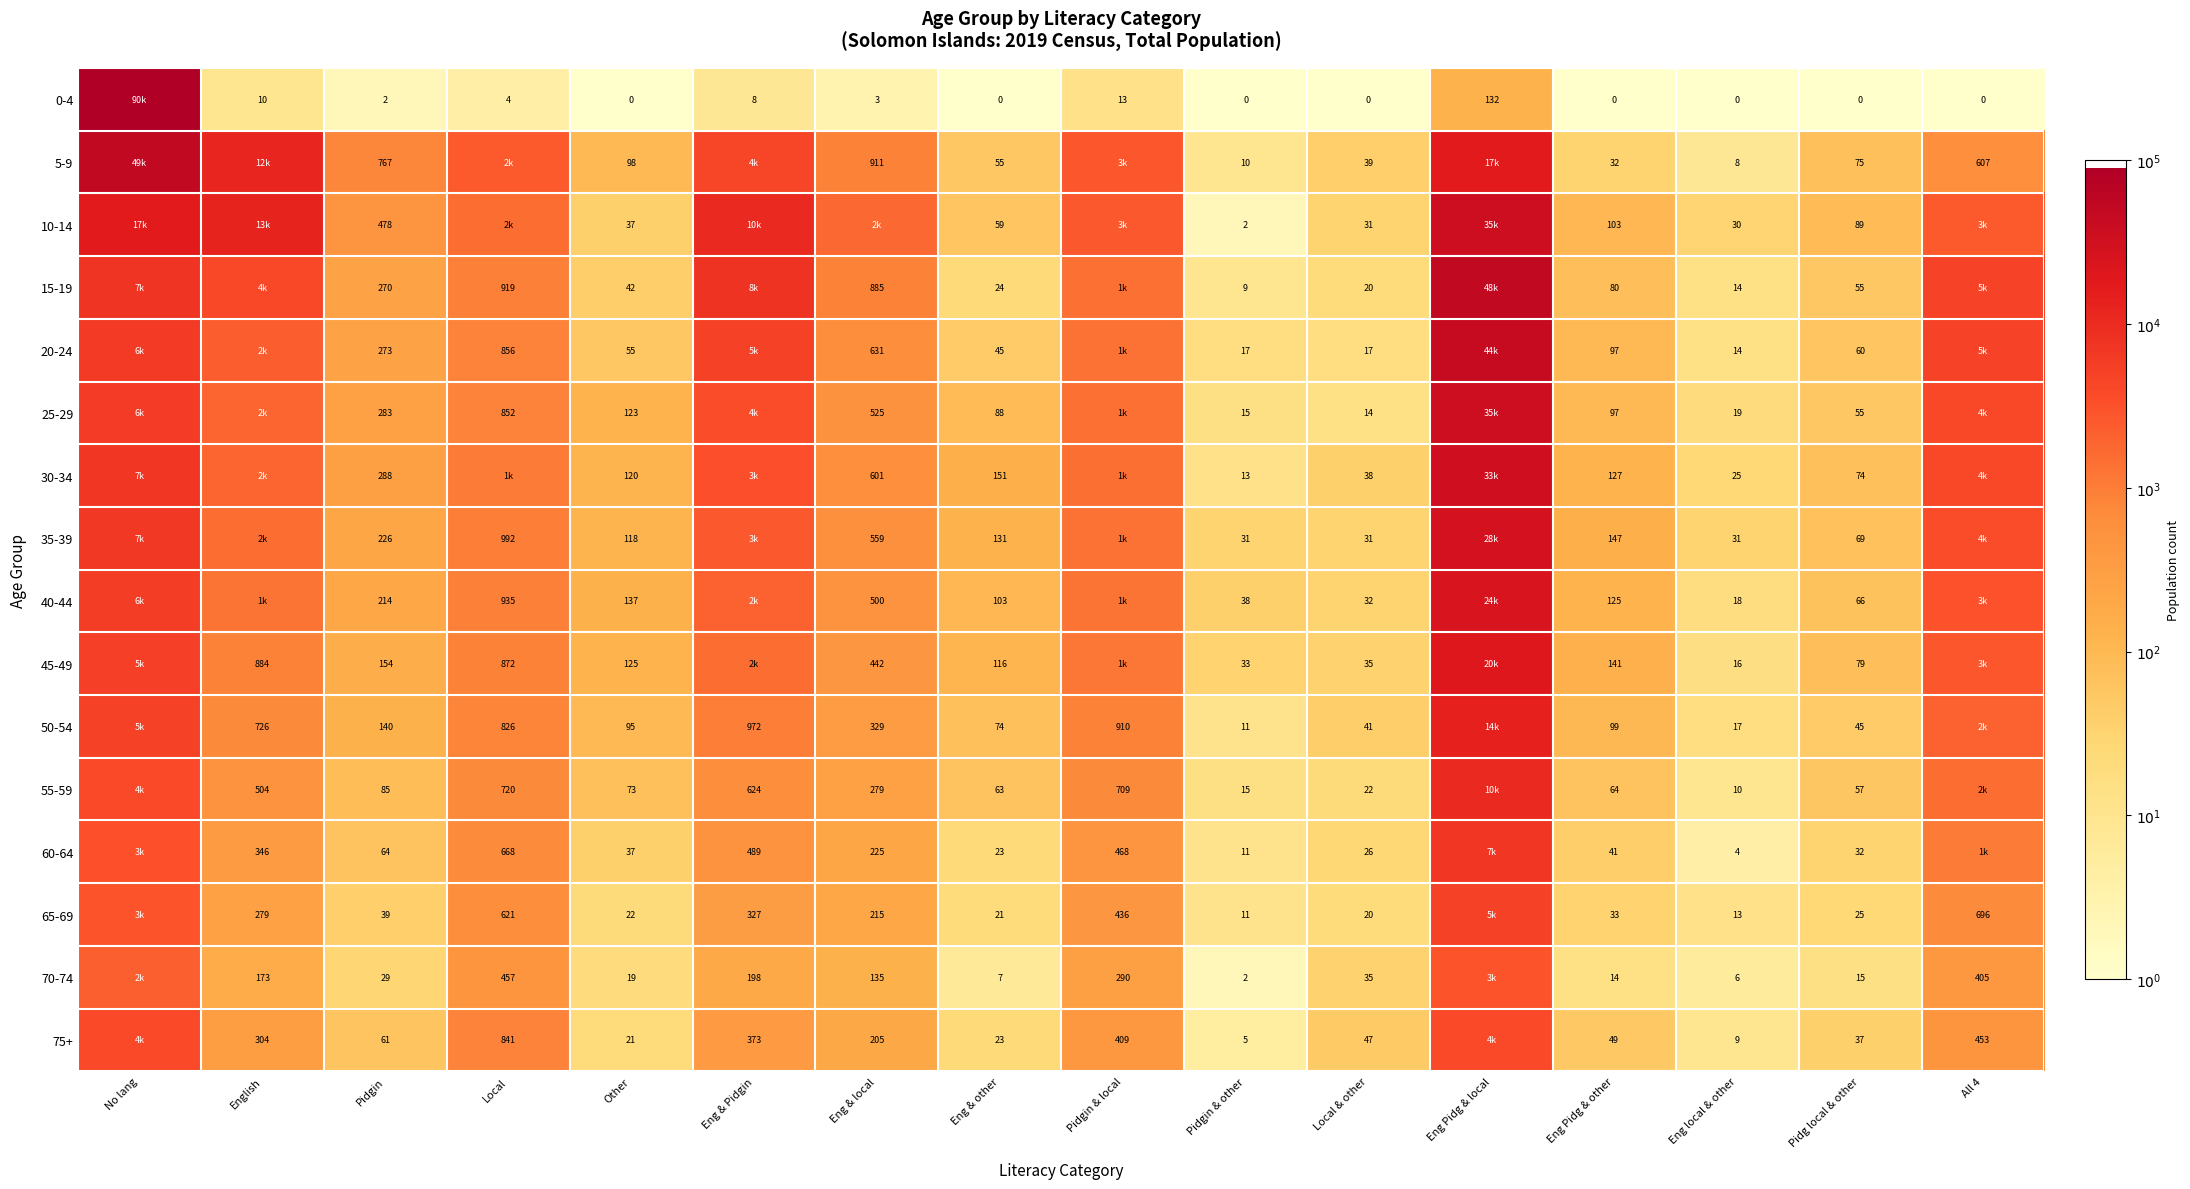

Rank the categories by 45-49 value from lowest to highest.

Eng local & other, Pidgin & other, Local & other, Pidg local & other, Eng & other, Other, Eng Pidg & other, Pidgin, Eng & local, Local, English, Pidgin & local, Eng & Pidgin, All 4, No lang, Eng Pidg & local